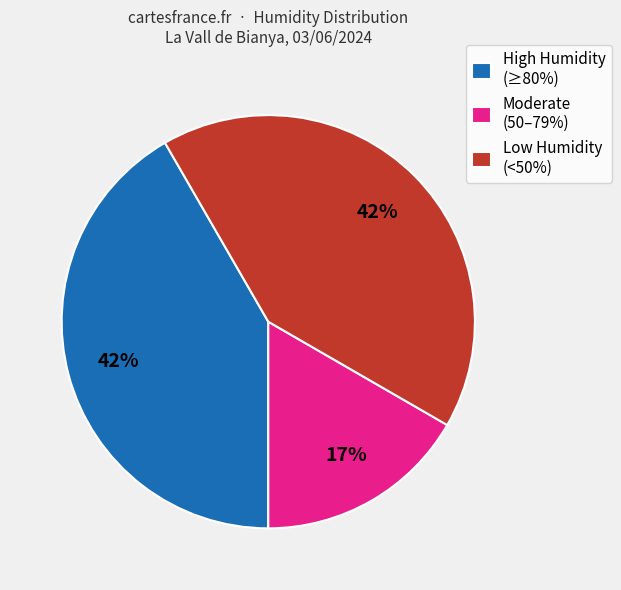

Is the sum of Moderate (50–79%) and Low Humidity (<50%) greater than half?

Yes